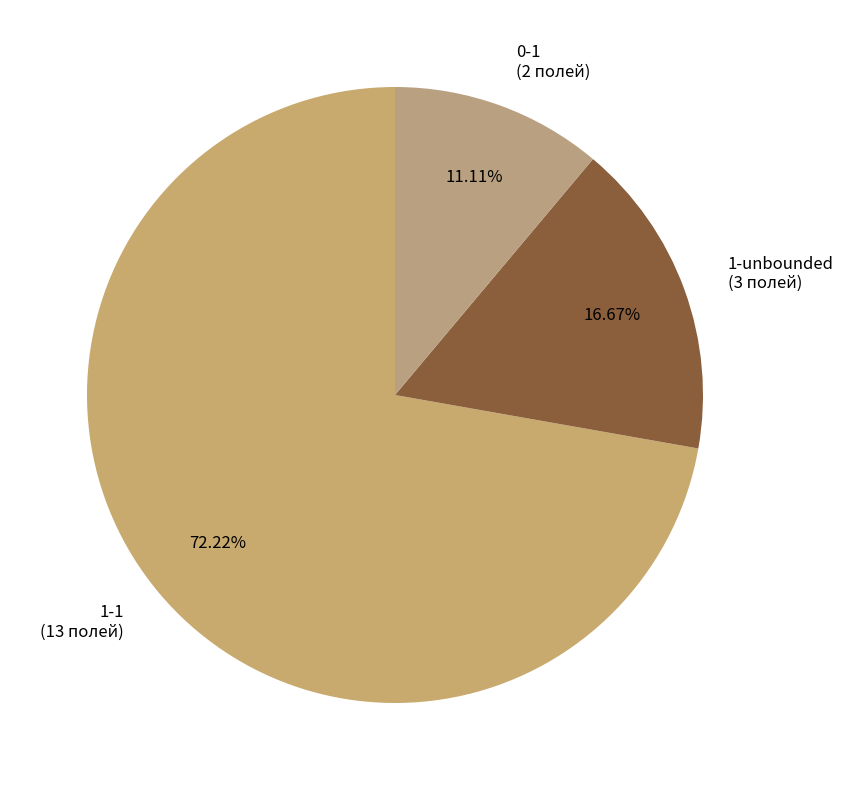

Is there a majority slice in this chart?

Yes